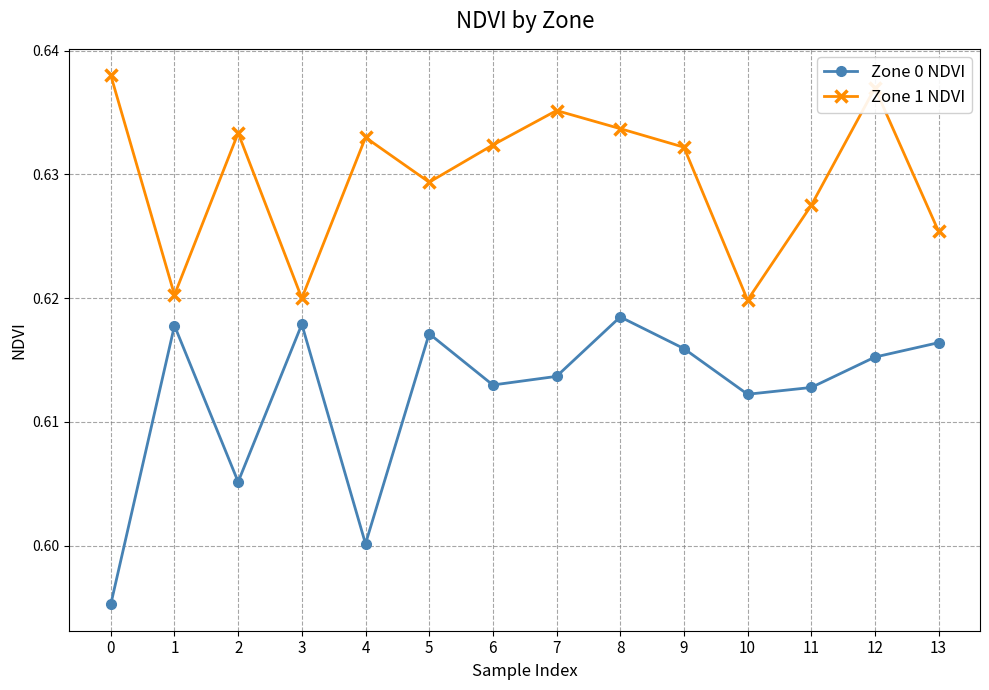

Which series has the largest range (max minus min)?

Zone 0 NDVI